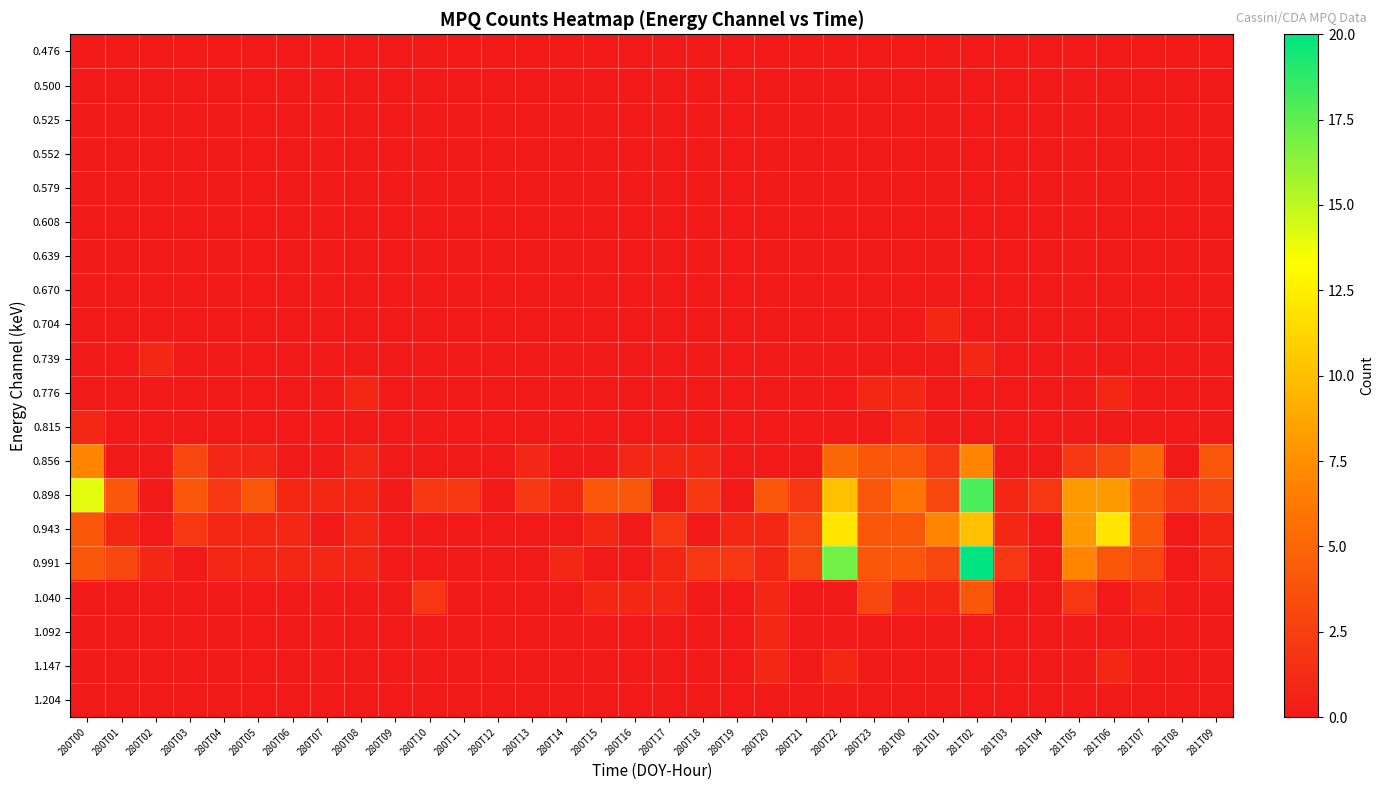

Rank the series by their maximum value, from lowest to highest.

0.476, 0.500, 0.525, 0.552, 0.579, 0.608, 0.639, 0.670, 1.204, 0.704, 0.739, 0.776, 0.815, 1.092, 1.147, 1.040, 0.856, 0.943, 0.898, 0.991